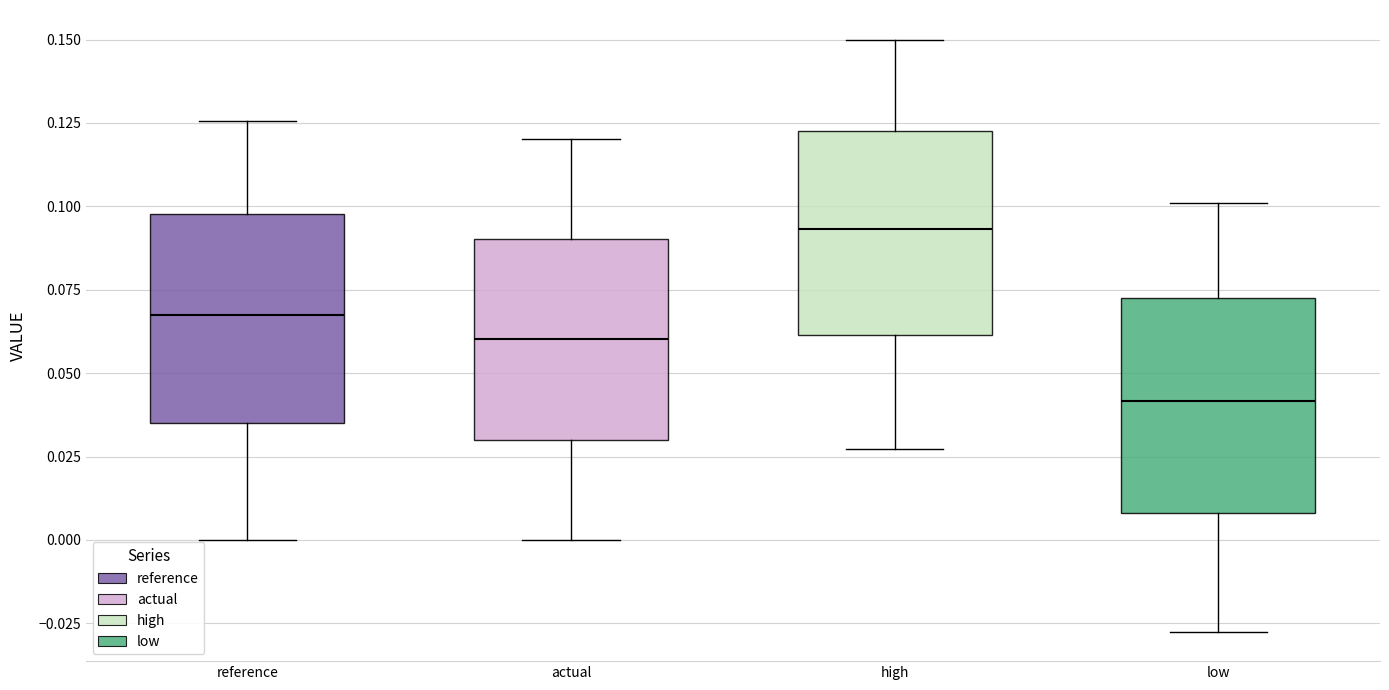

Which box's median line is the lowest?

low